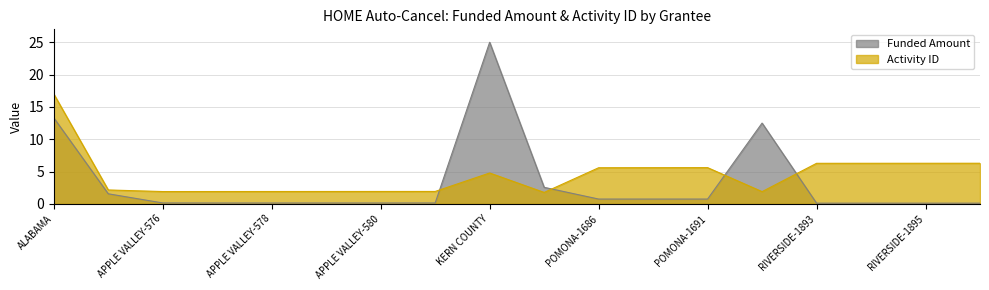

At which category does Funded Amount reach its first local peak?

KERN COUNTY